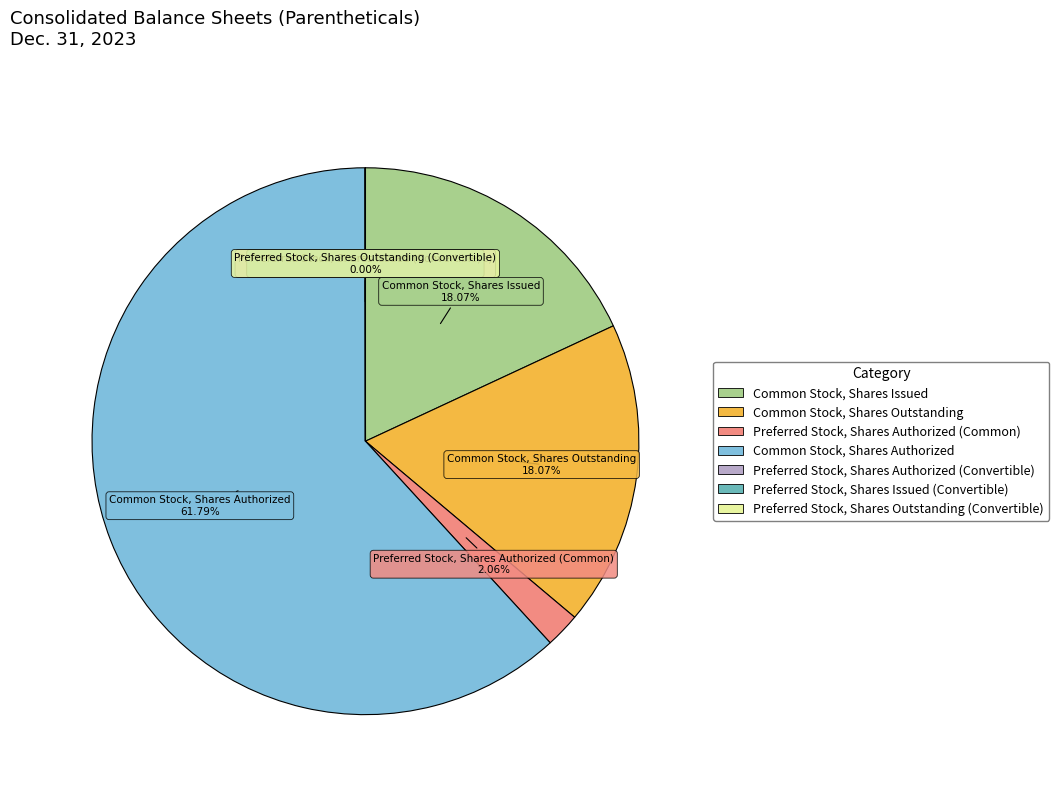

Approximately how many times larger is the value at Common Stock, Shares Issued compared to Common Stock, Shares Outstanding?

1.0